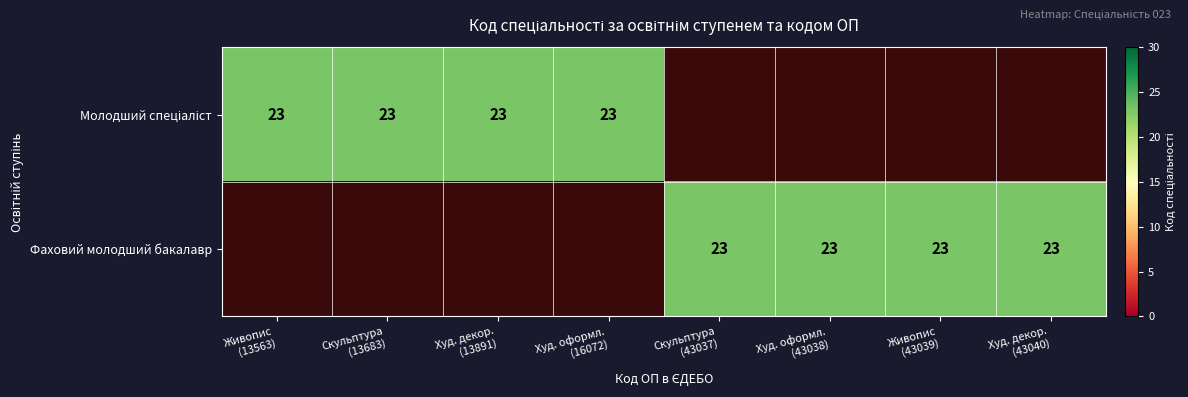

What is the average value of the Молодший спеціаліст series?

12